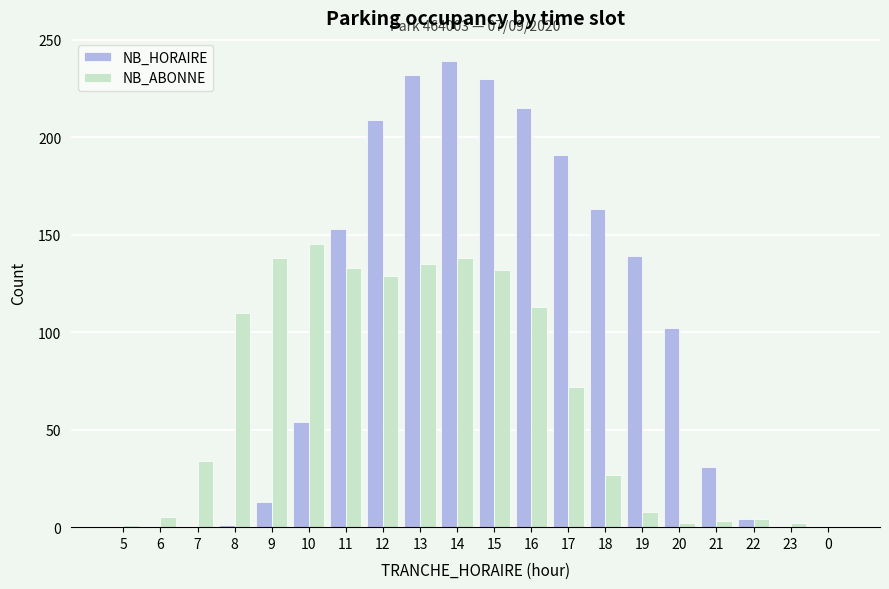

Between 14 and 22, which series saw the biggest shift?

NB_HORAIRE